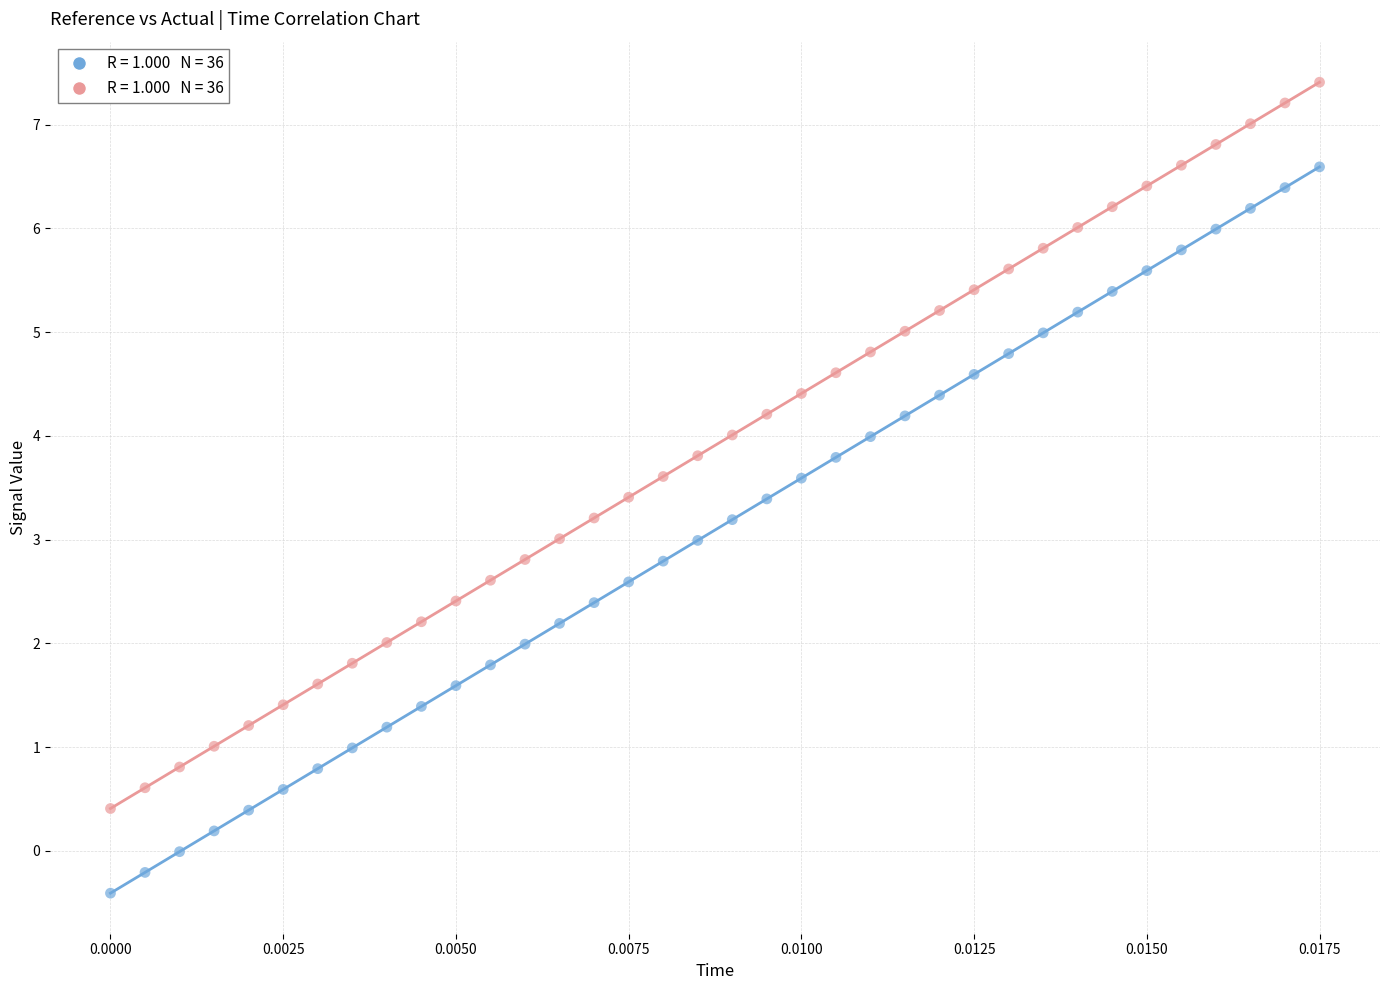

Across all data points, what is the range of Y values (max minus min)?

7.8